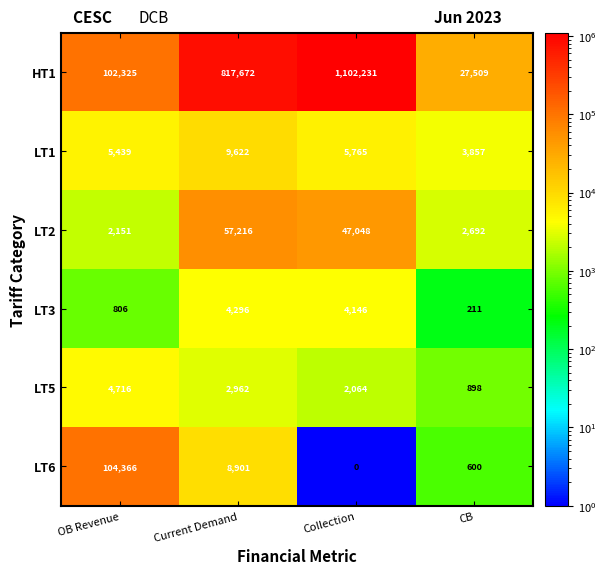

How many distinct data groups are displayed?

6